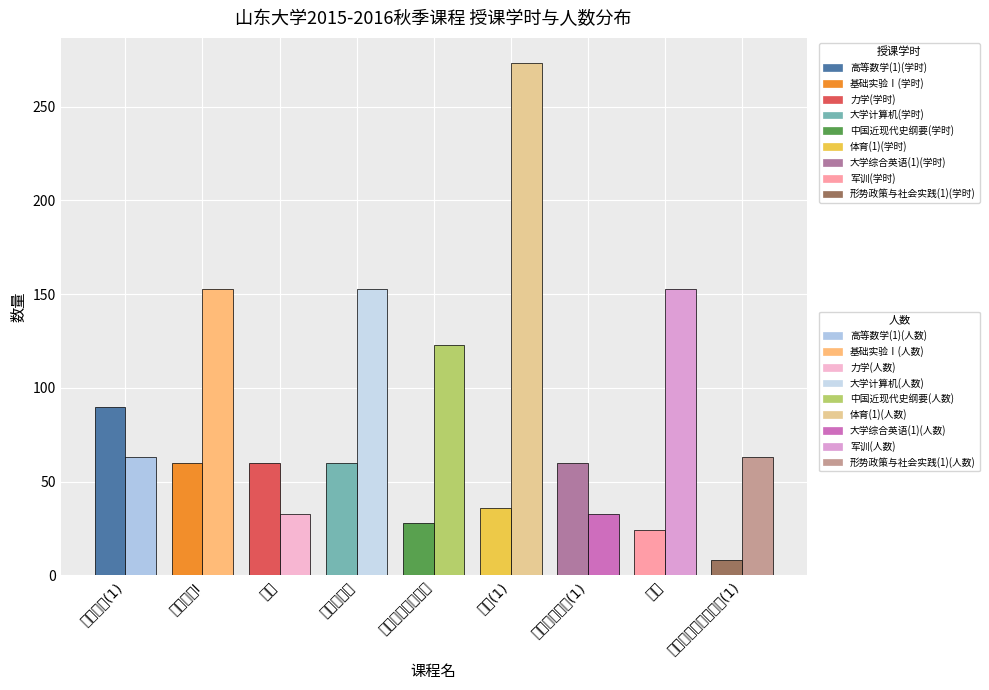

What is the difference between the maximum and minimum values in the 人数 series?

240